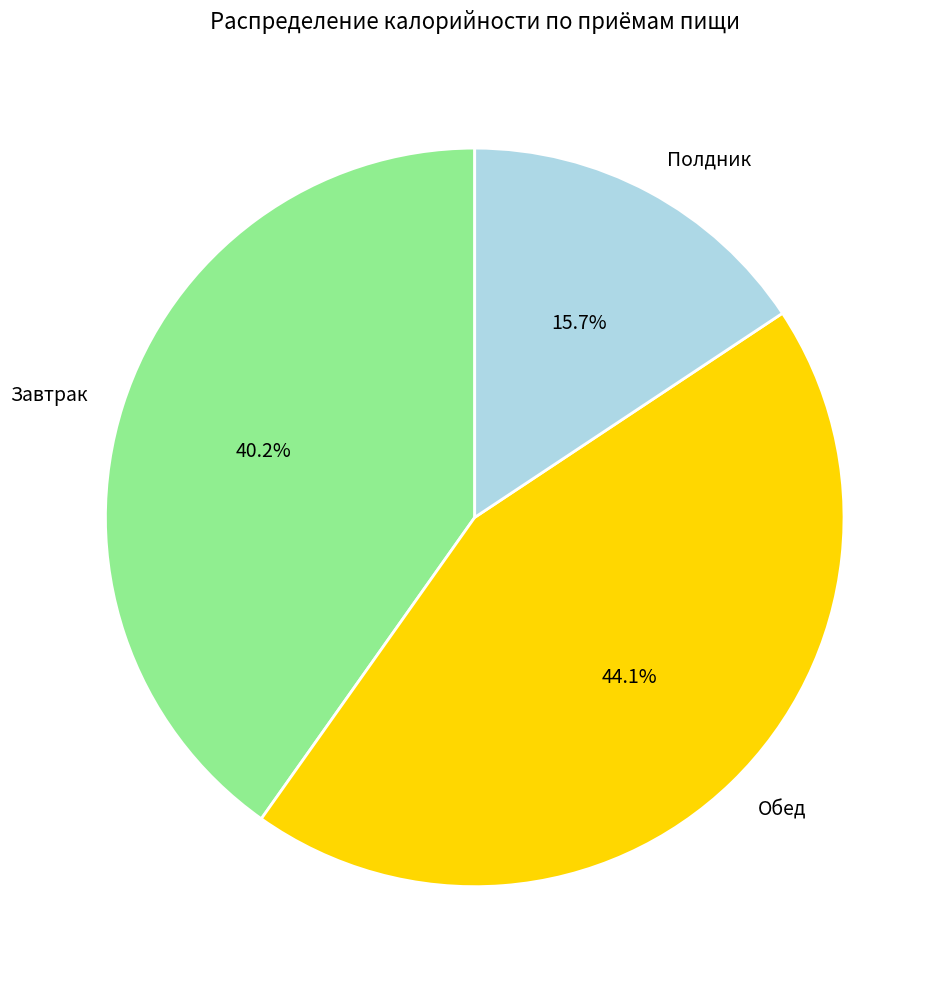

What is the total percentage of Завтрак and Полдник?

55.9%